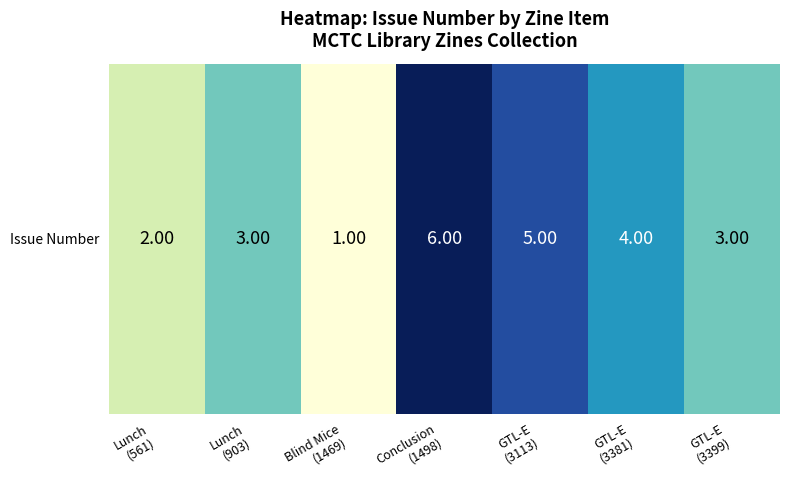

What is the change in value from Conclusion
(1498) to GTL-E
(3113)?

-1